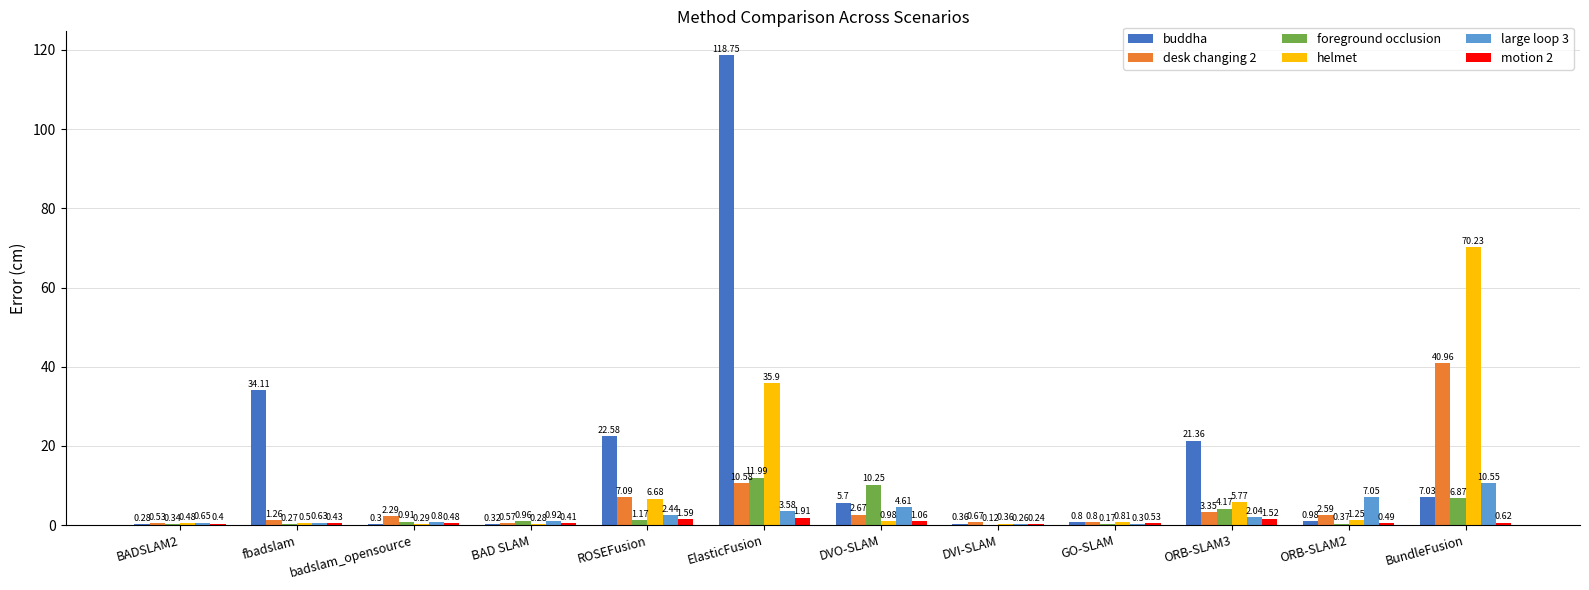

Where does the buddha series first go above 5?

fbadslam